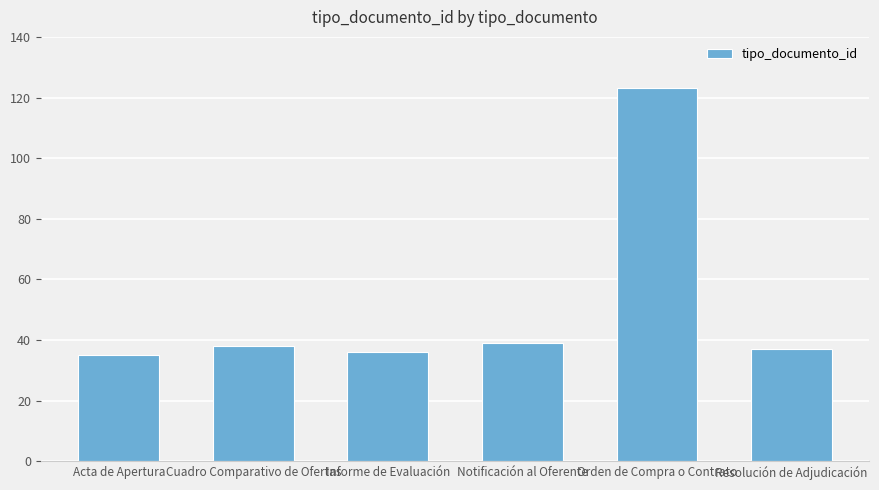

Approximately how many times larger is the value at Acta de Apertura compared to Orden de Compra o Contrato?

0.3